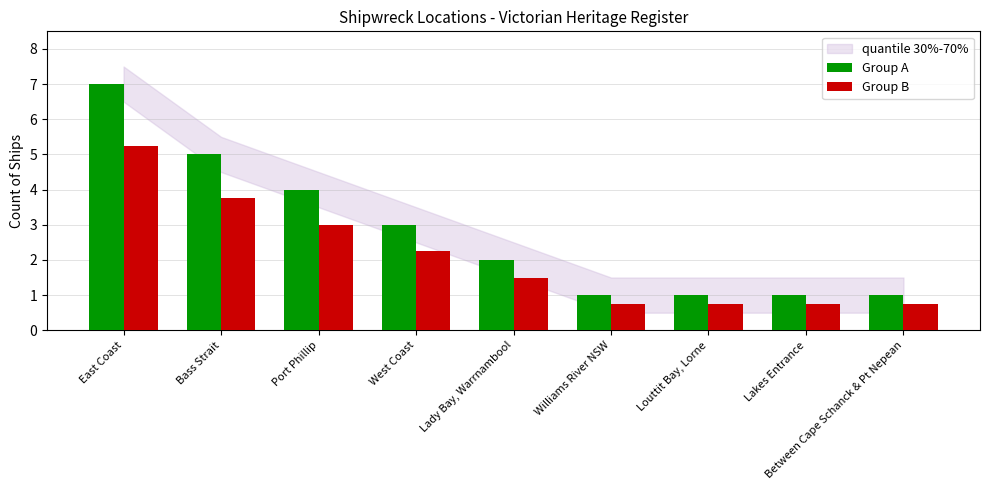

What position from the right is Louttit Bay, Lorne?

3